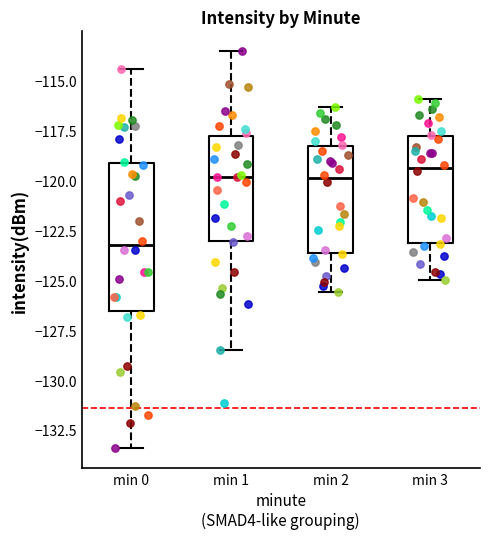

Reading left to right, read every box against the y-axis: the position of its median line, the range the box covers, and the ends of its whiskers. The values are not printed on the chart, so give them approximately, as read against the axis.

min 0: median -123.5, box -126.5 to -119.0, whiskers -133.5 to -114.5
min 1: median -120.0, box -123.0 to -118.0, whiskers -128.5 to -113.5
min 2: median -120.0, box -123.5 to -118.5, whiskers -125.5 to -116.5
min 3: median -119.5, box -123.0 to -117.5, whiskers -125.0 to -116.0